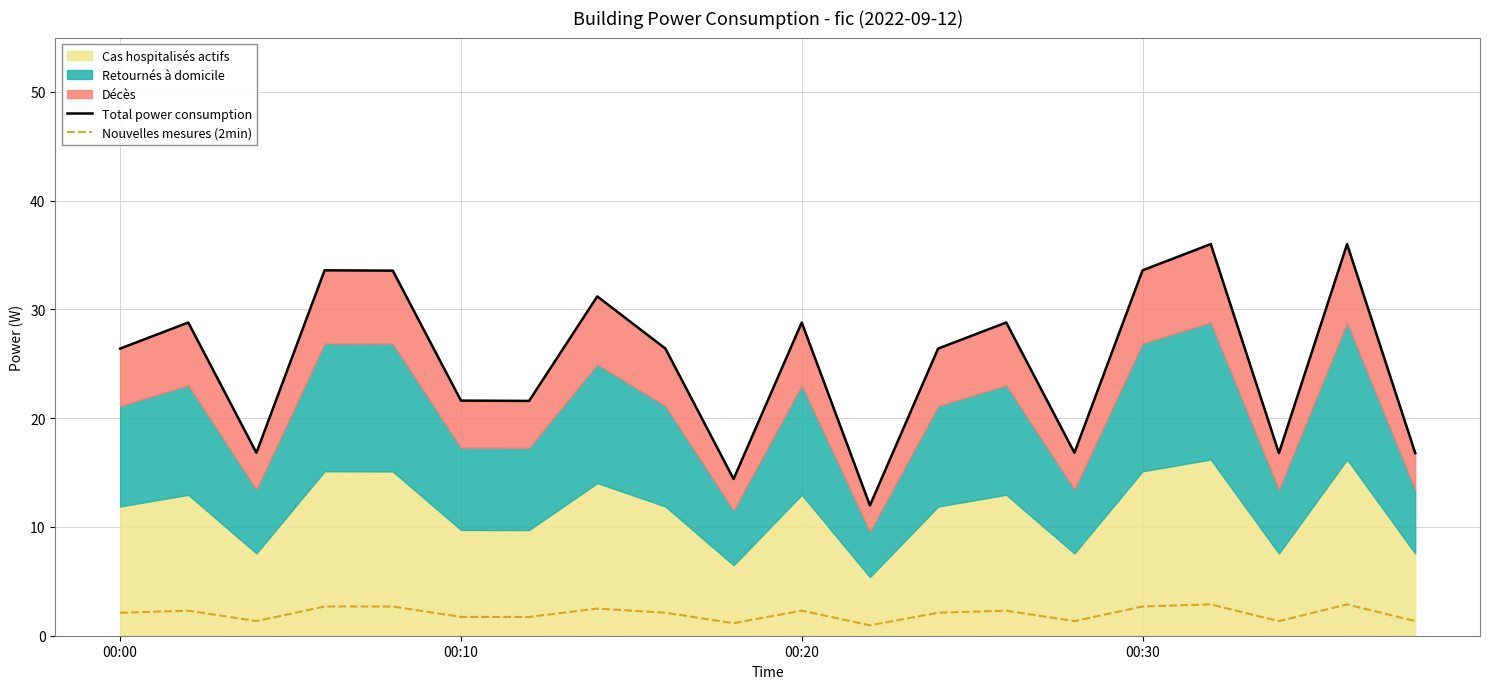

What is the highest value of the Nouvelles mesures (2min) series?

2.9